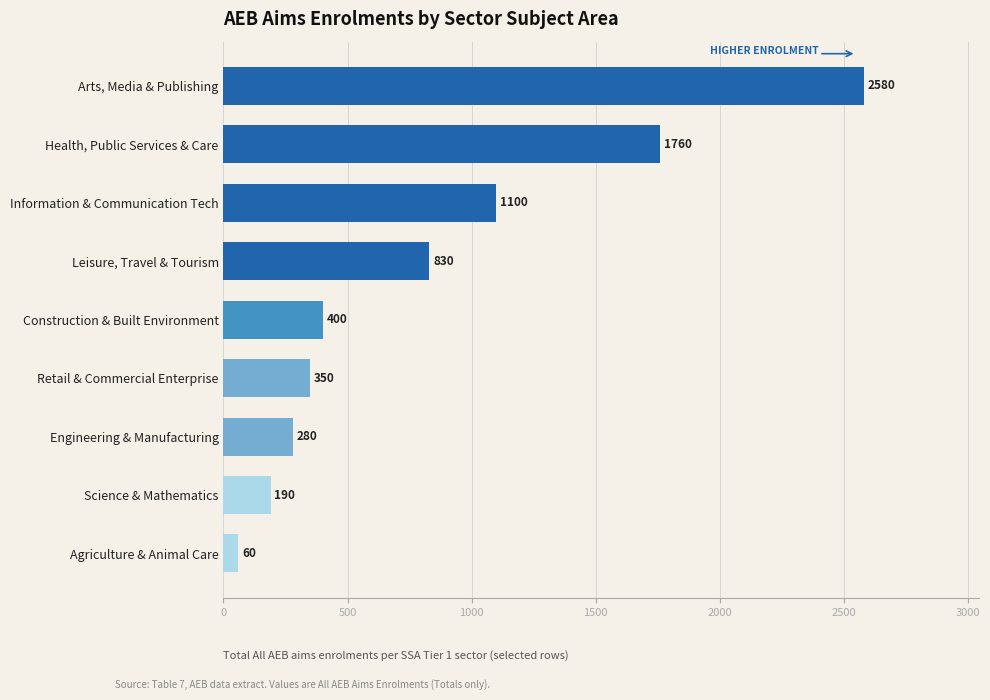

Between Arts, Media & Publishing and Health, Public Services & Care, which is larger?

Arts, Media & Publishing